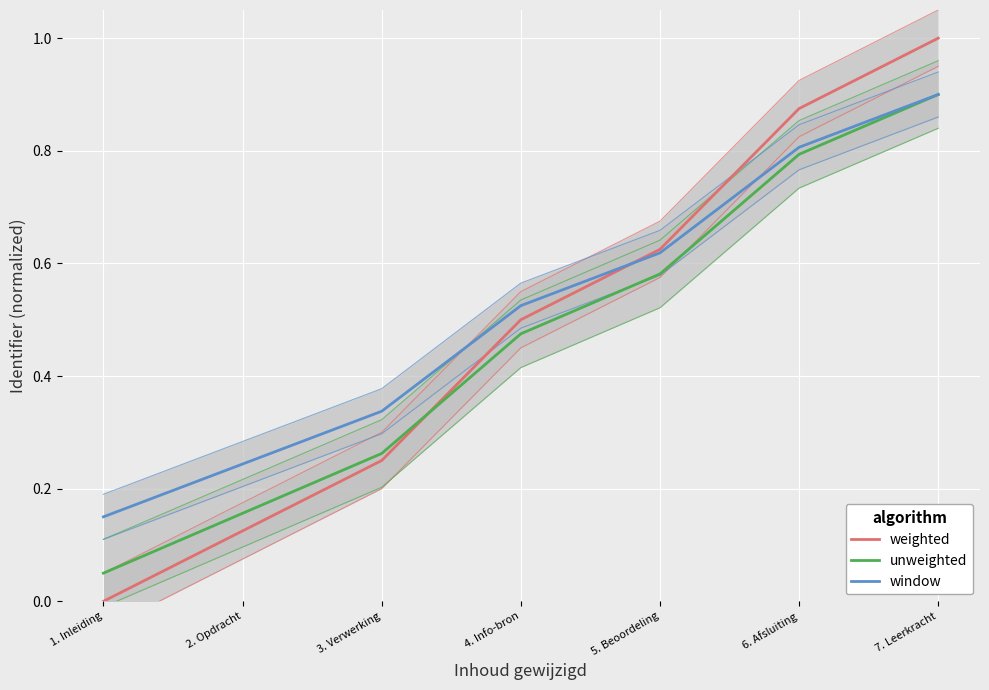

What is the approximate value of unweighted at 1. Inleiding?

0.1